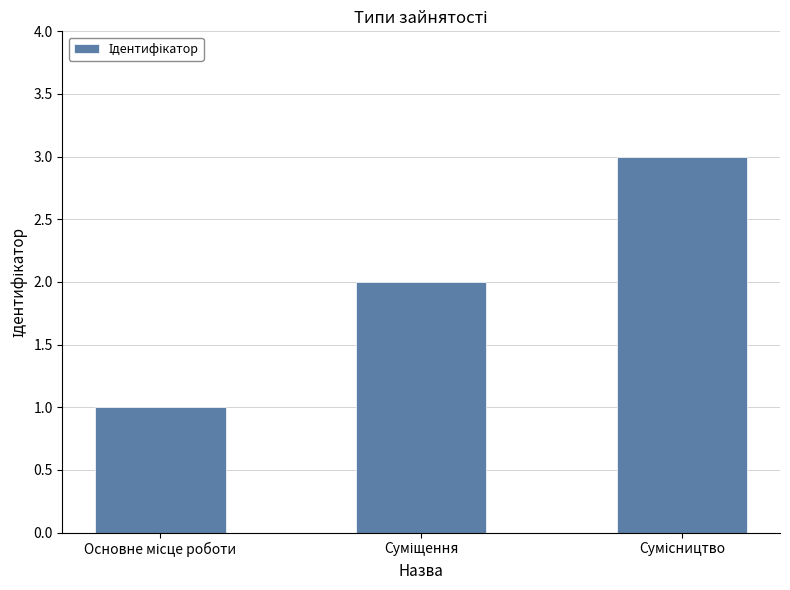

How many data points does each series have?

3